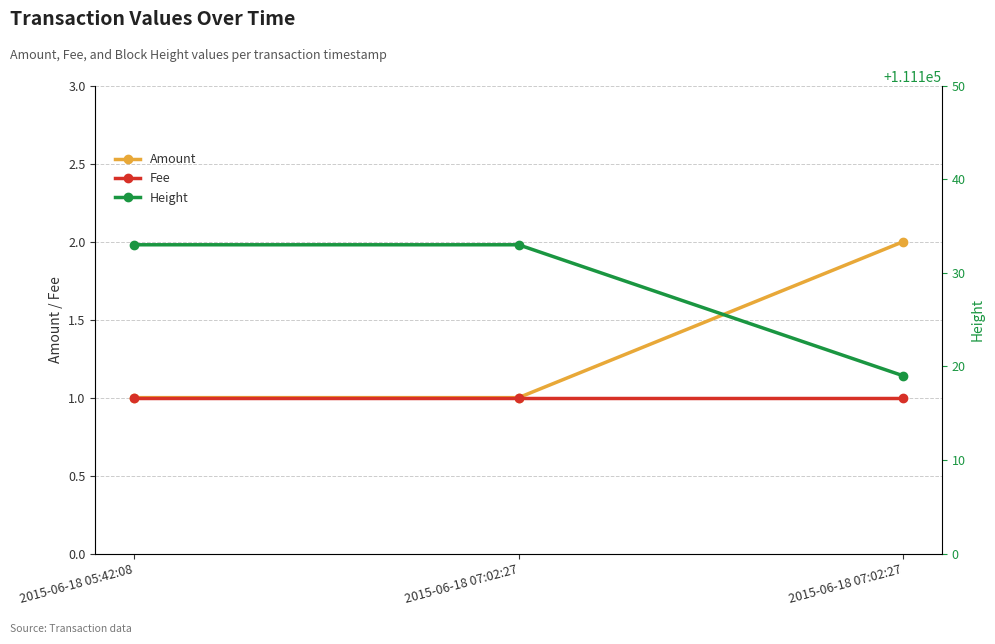

The Height series shows 191036 at 2015-06-18 07:02:27. True or false?

False